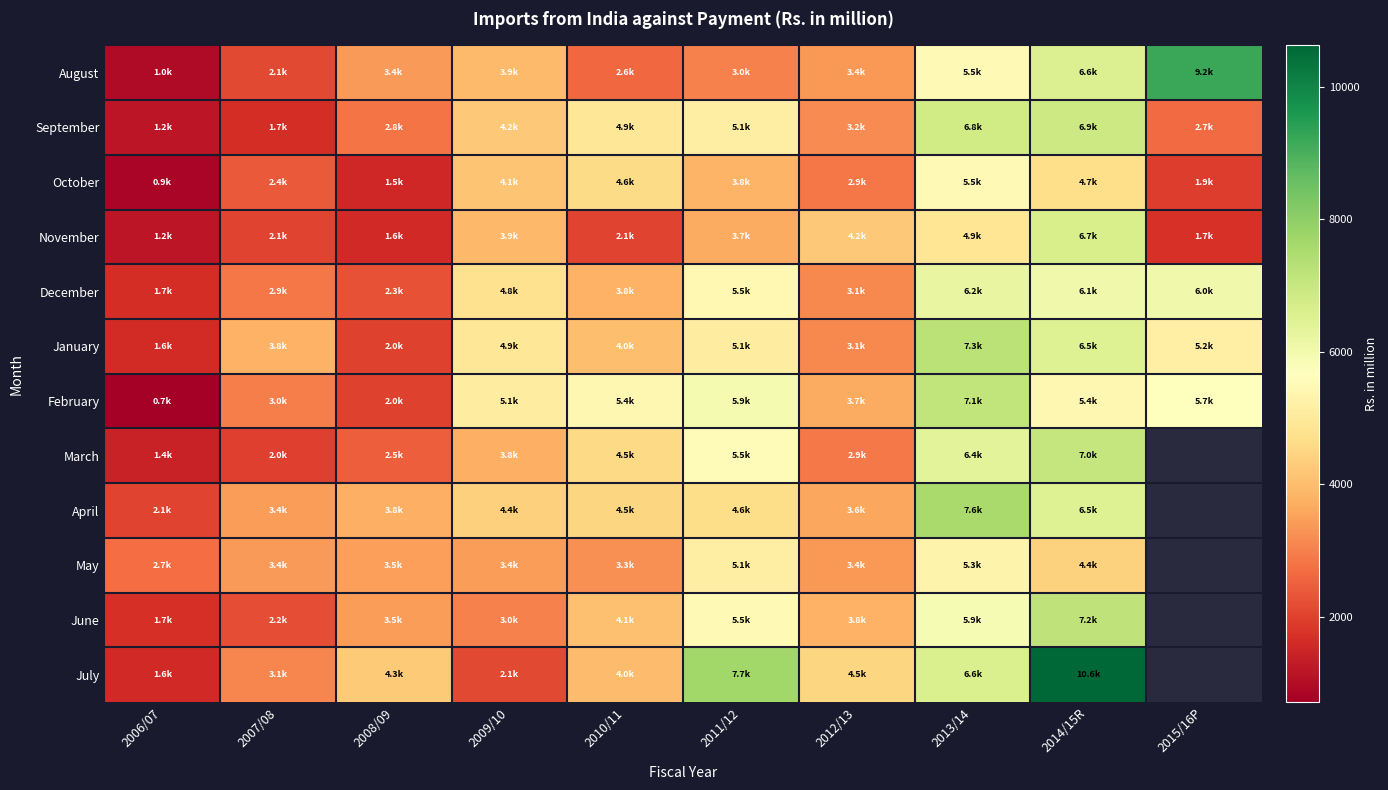

What is the sum of the November values at 2009/10 and 2014/15R?

10556.2